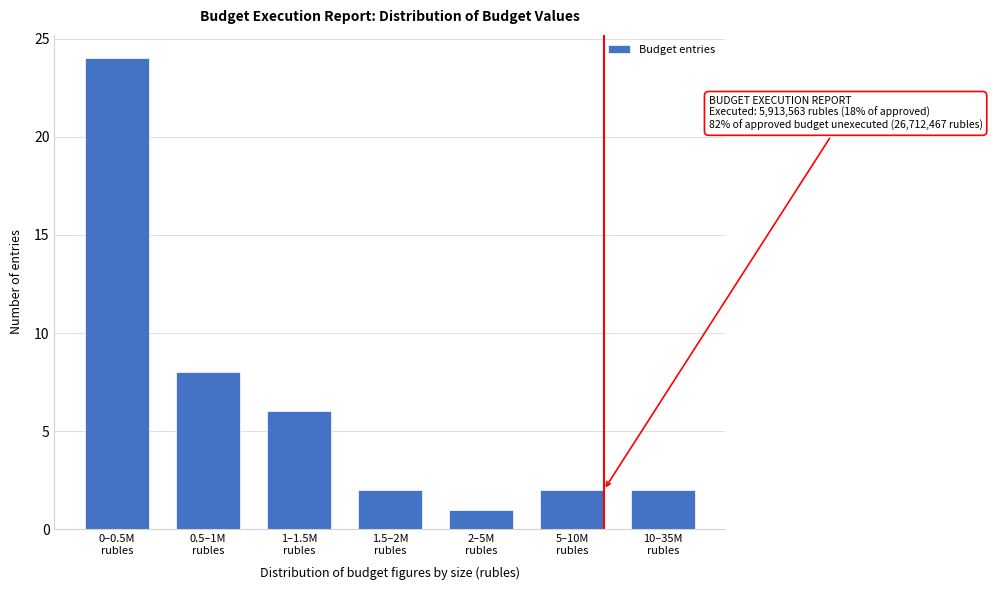

Reading left to right, list all the values displayed in this chart.

24	8	6	2	1	2	2